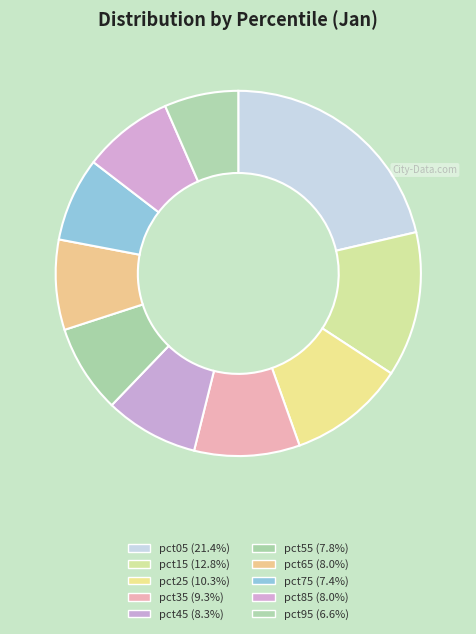

How much of the chart is everything except pct35?

90.7%